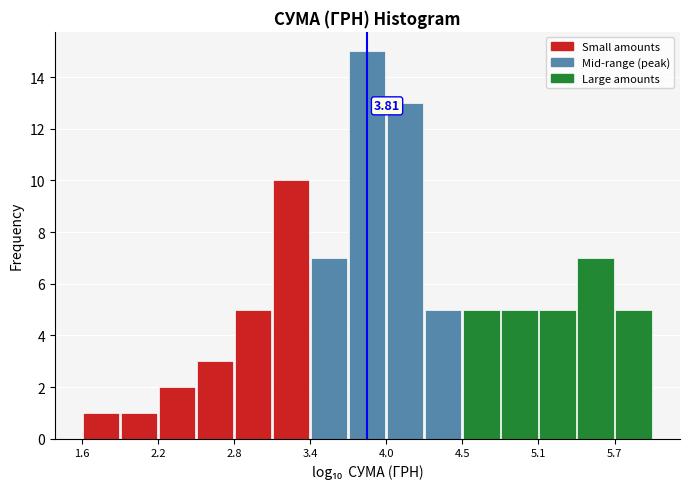

Around what value on the x-axis is the tallest bar? Give the approximate position of its centre, as read against the axis.

3.8